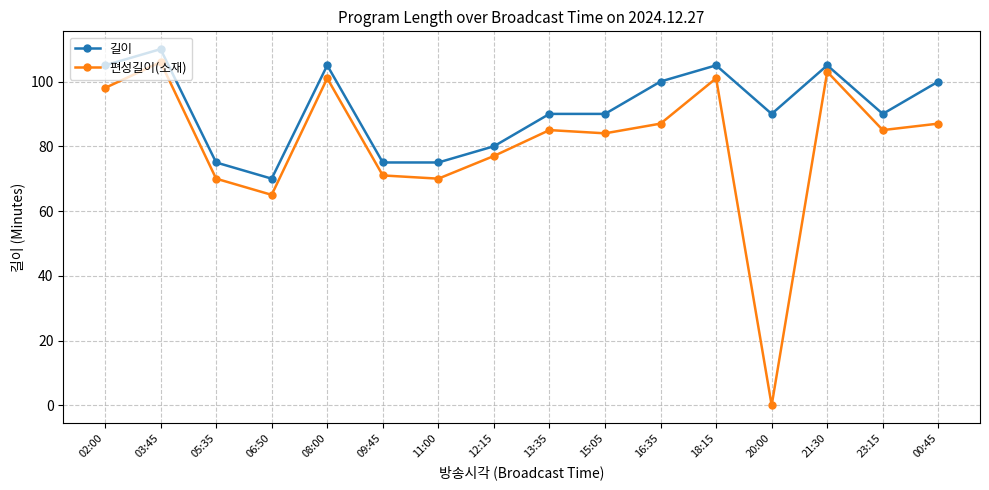

How many series are shown in this chart?

2